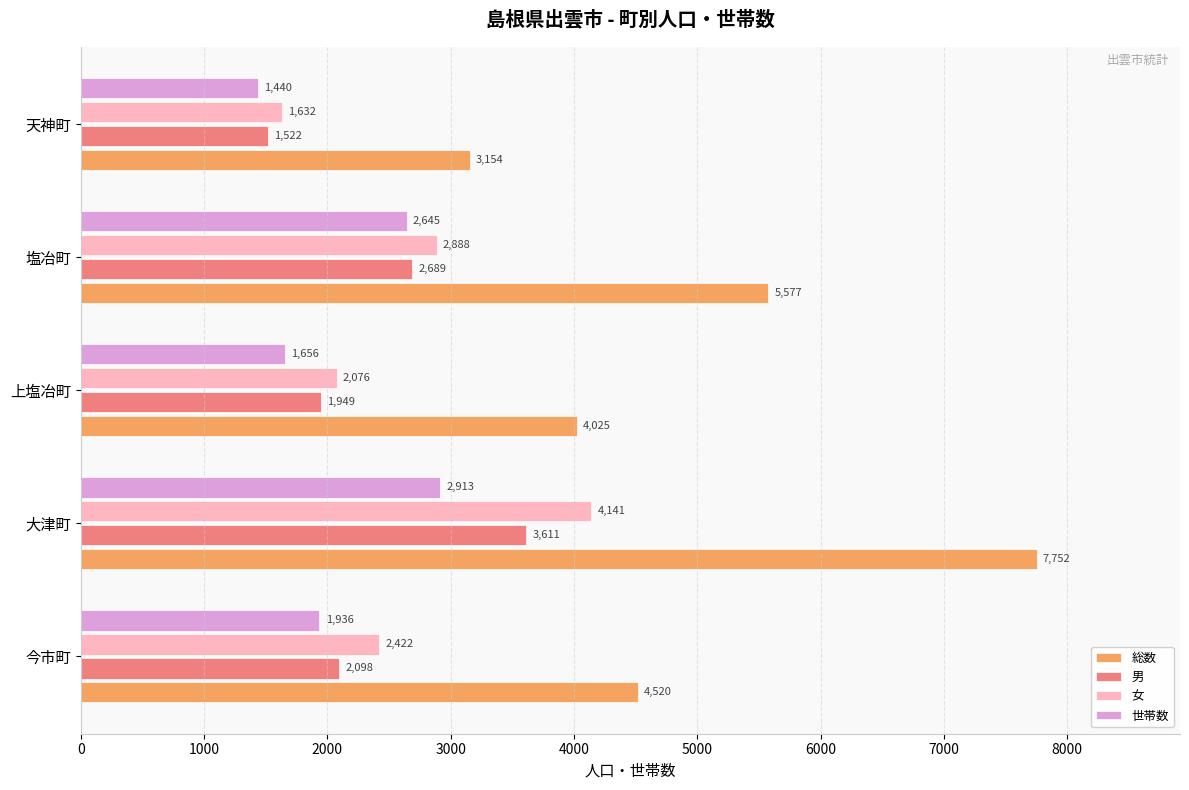

What is the average value of the 女 series?

2632